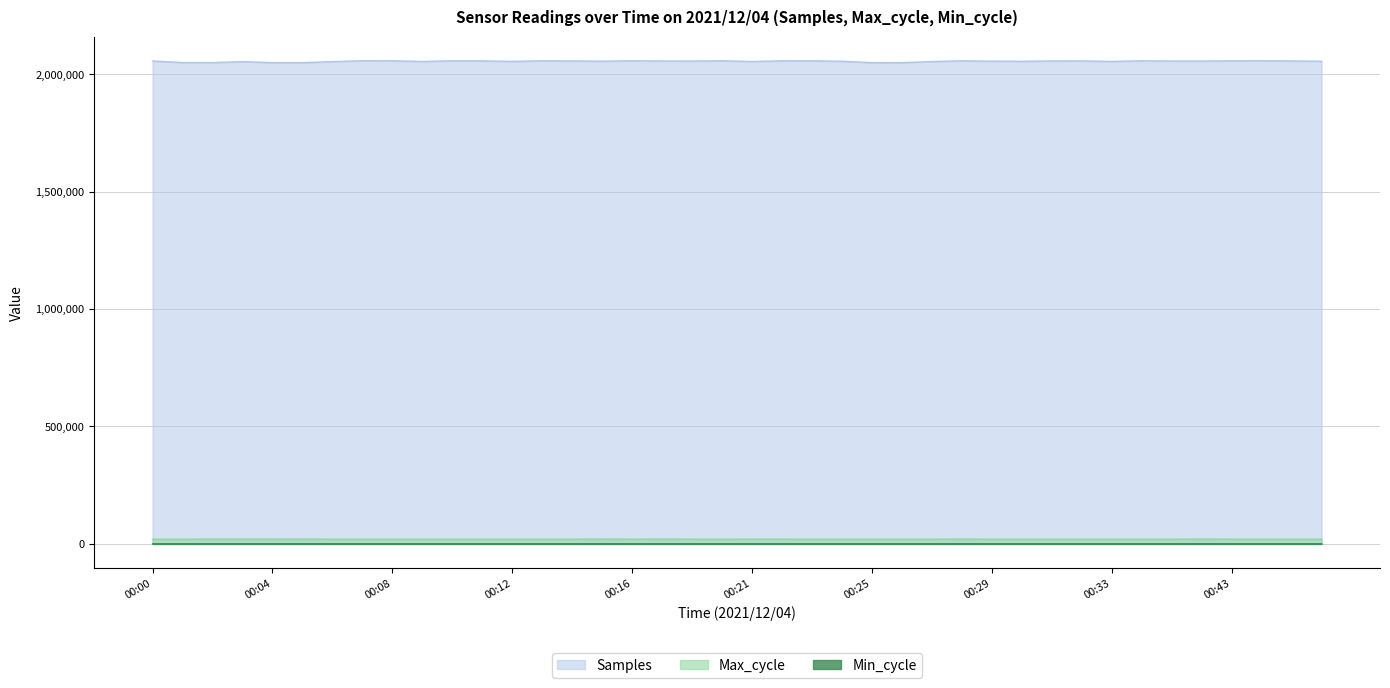

True or false: Min_cycle has more than 1 interior local peaks.

True